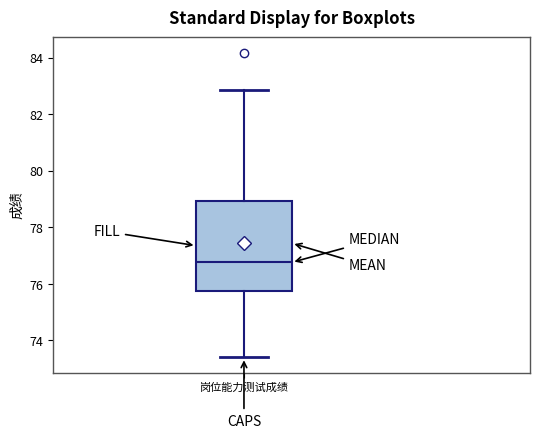

Read this box plot against the y-axis: the position of the median line, the range covered by the box, and the ends of both whiskers. The values are not printed on the chart, so give them approximately, as read against the axis.

median 76.8, box 75.8 to 79.0, whiskers 73.4 to 82.8